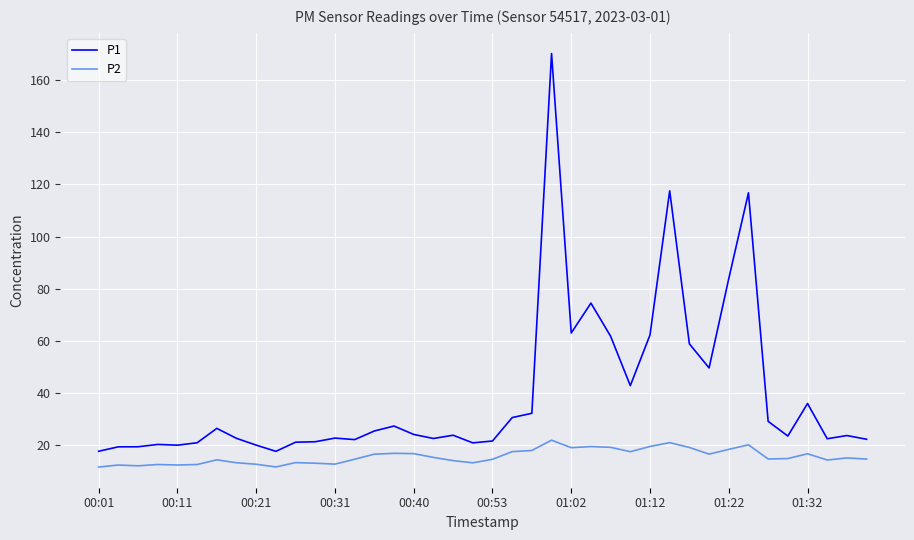

True or false: P2 and P1 cross at least once.

False